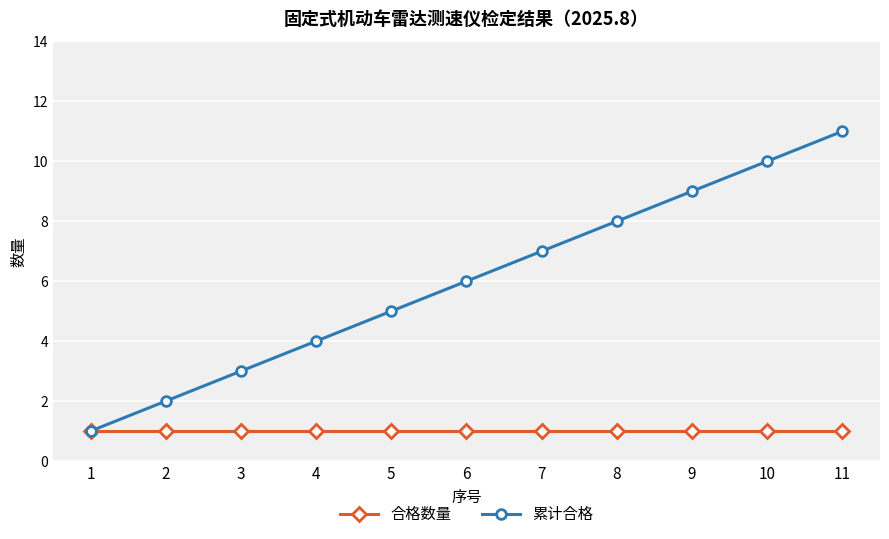

Rank the series by their average value, from highest to lowest.

累计合格, 合格数量